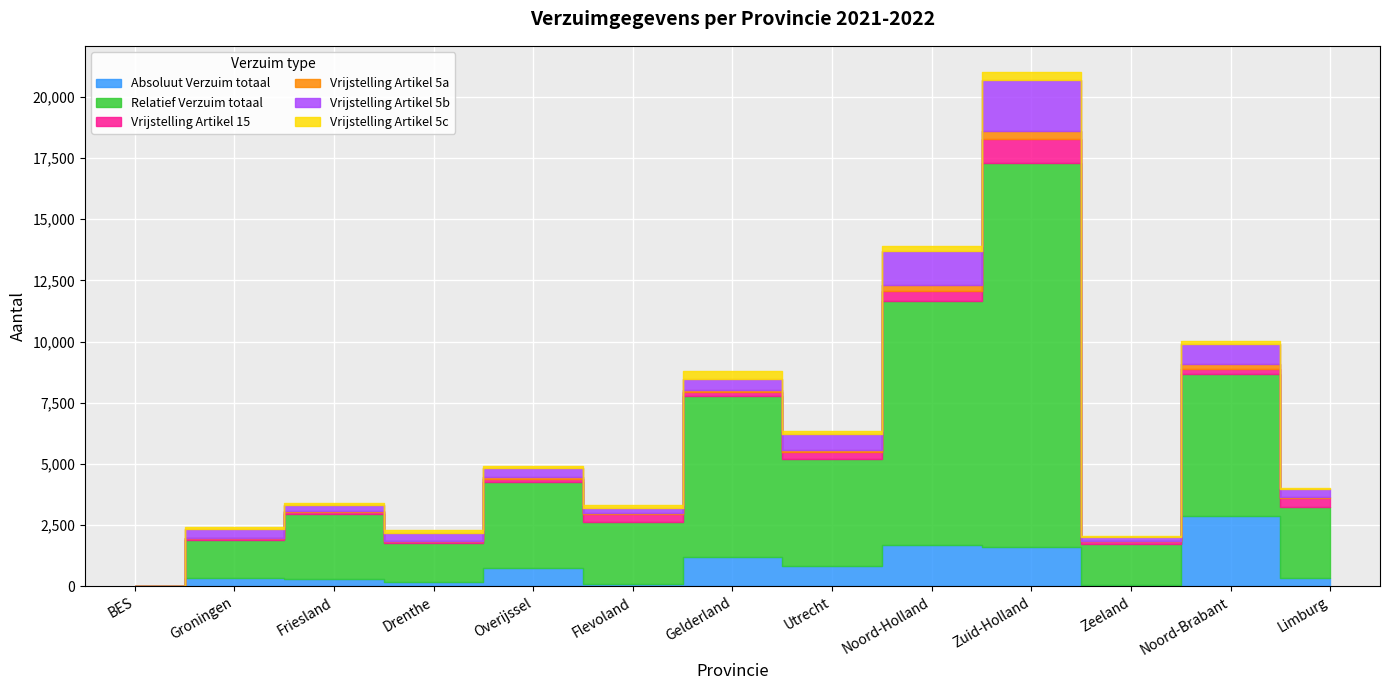

What is the label of the 11th point from the left?

Zeeland